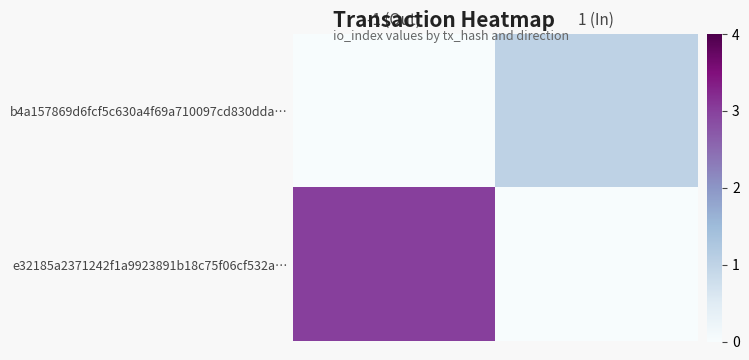

Count the number of data series in this chart.

2